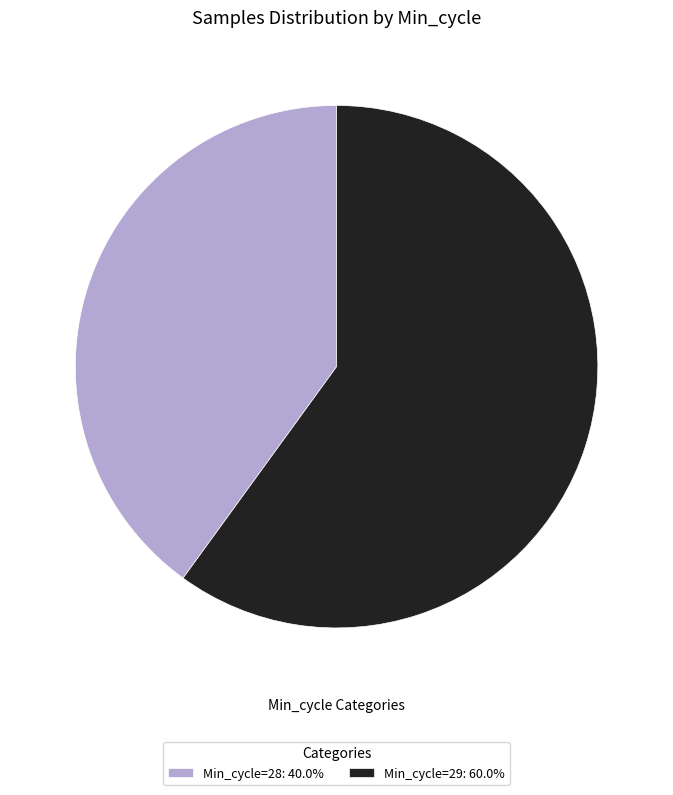

What is the ratio of the value at Min_cycle=28: 40.0% to the value at Min_cycle=29: 60.0%?

0.7